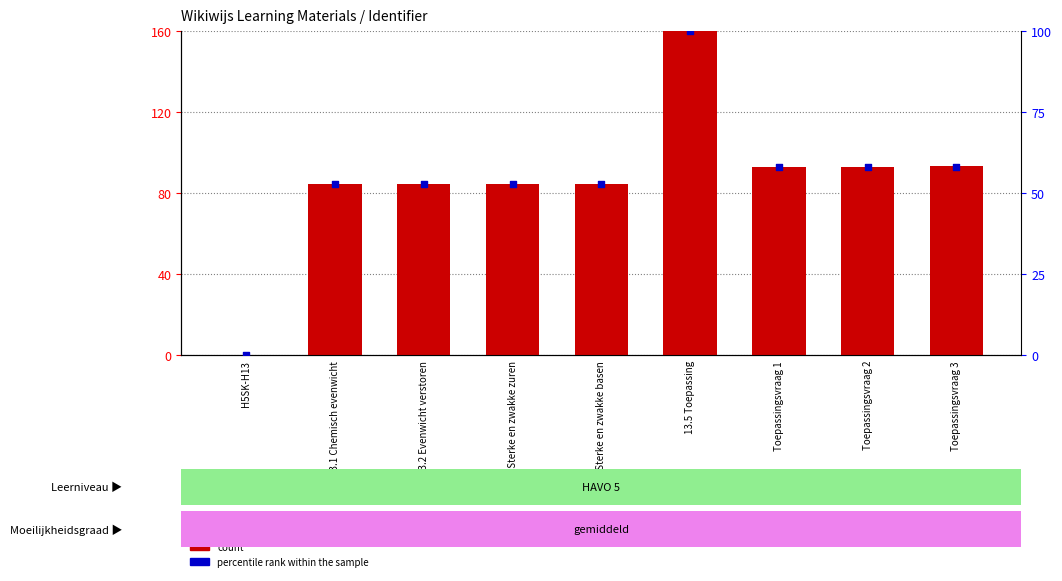

What is the total value across all series at 13.2 Evenwicht verstoren?

137.5